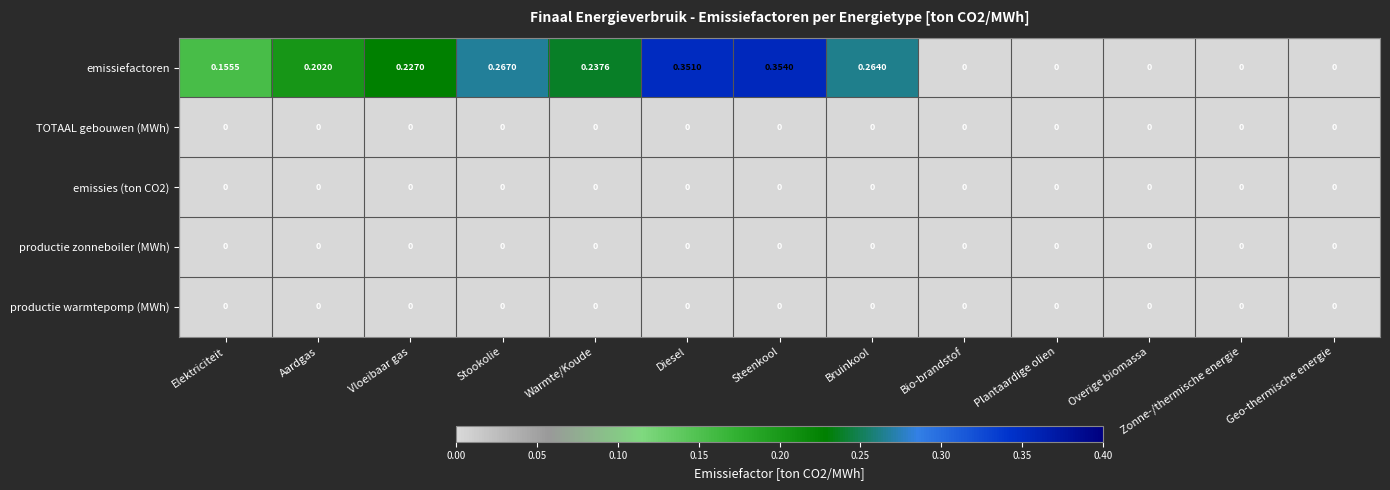

At which category is the sum across all series the highest?

Steenkool